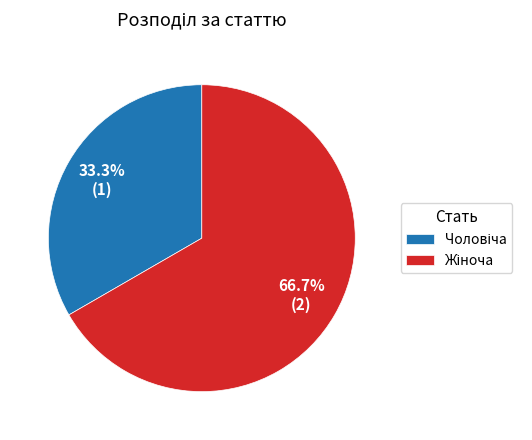

Is there a majority slice in this chart?

Yes